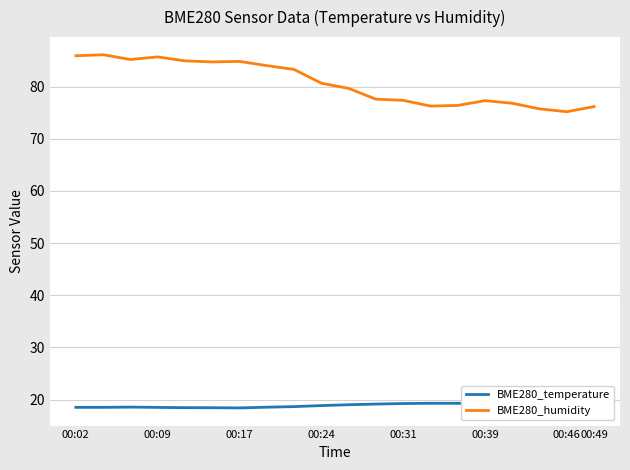

The BME280_humidity series shows 114.3 at 00:31. True or false?

False